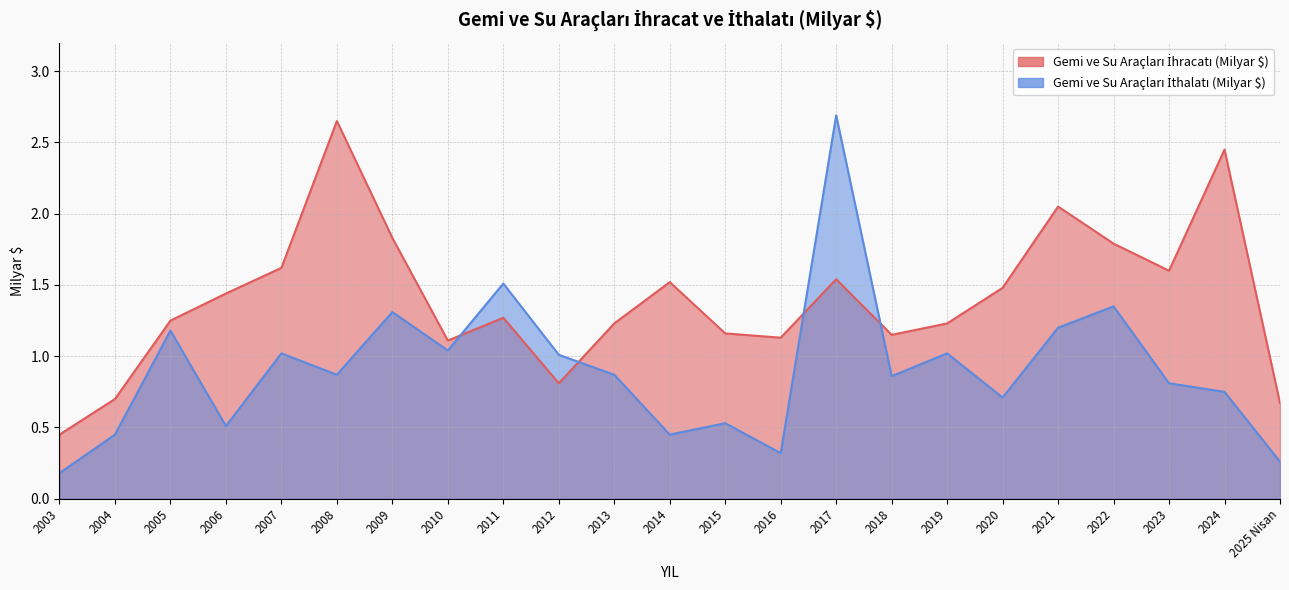

Which series changed the most between 2010 and 2016?

Gemi ve Su Araçları İthalatı (Milyar $)